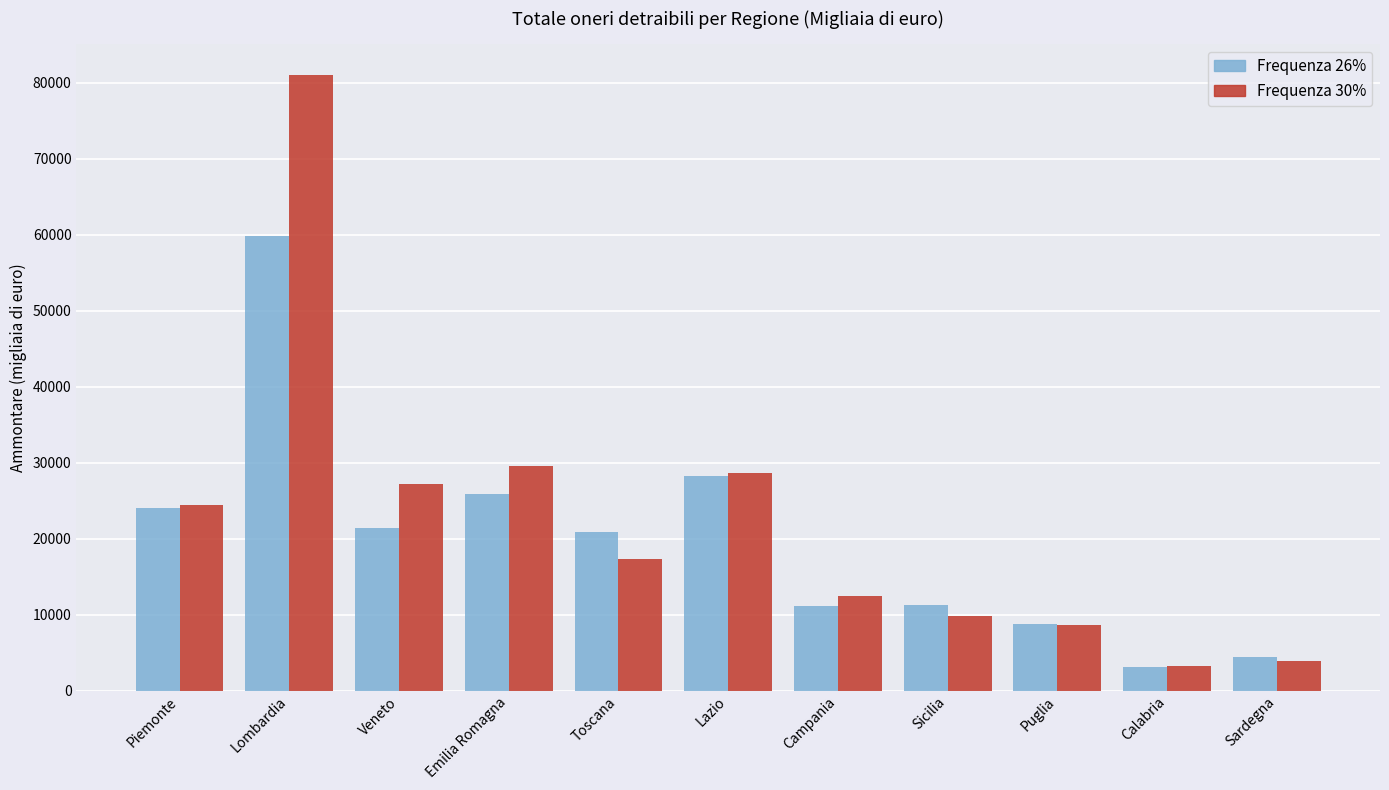

What is the sum of the Frequenza 30% values at Veneto and Toscana?

44560